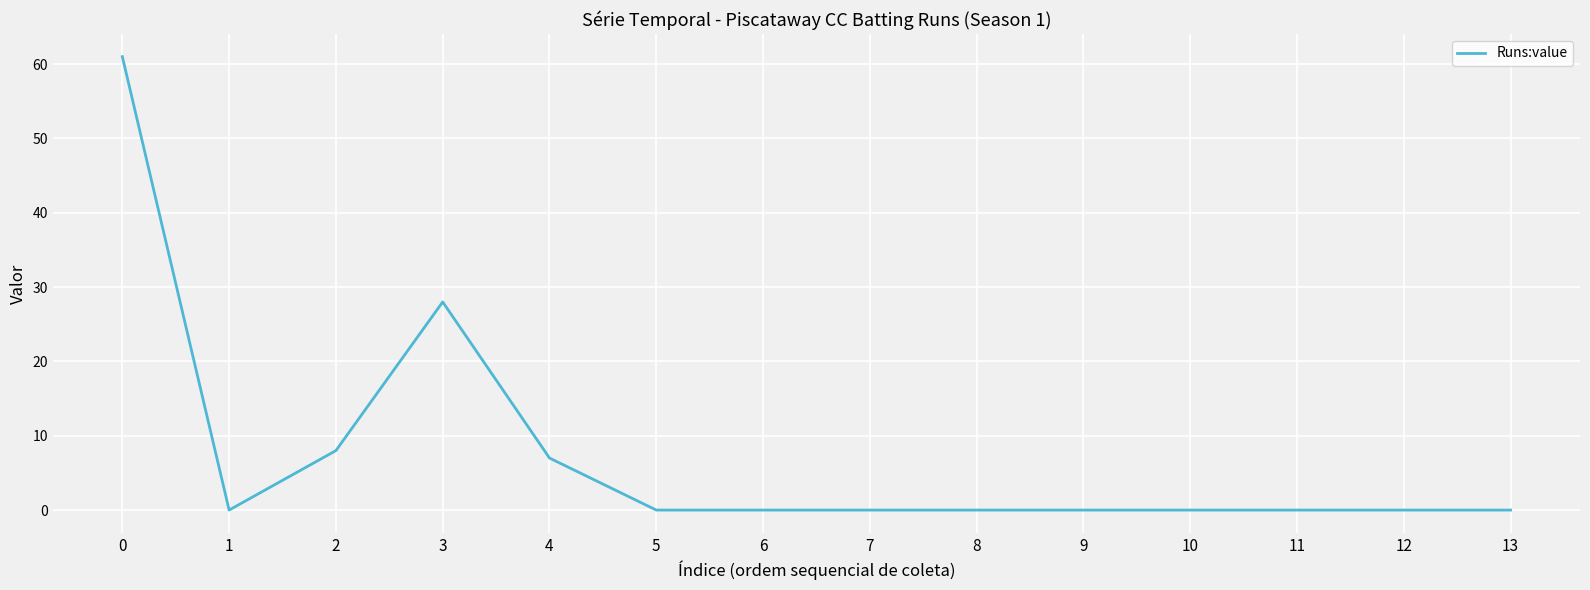

What is the difference between the maximum and minimum values?

61